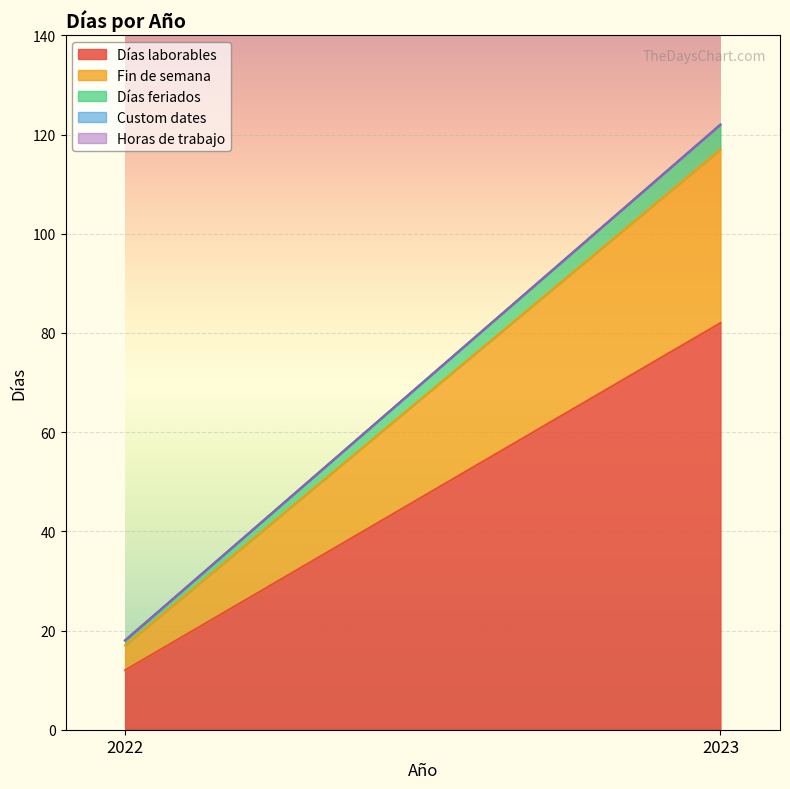

Reading left to right, extract all data points from this chart.

Días laborables: 2022=12	2023=82
Fin de semana: 2022=5	2023=35
Días feriados: 2022=1	2023=5
Custom dates: 2022=0	2023=0
Horas de trabajo: 2022=0	2023=0